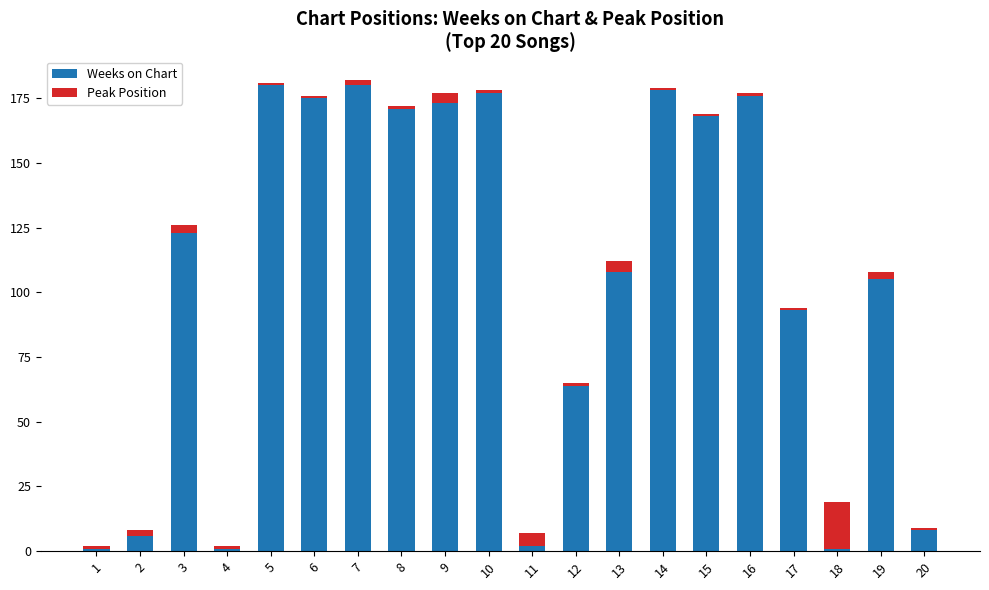

At which label is Weeks on Chart closest to 90?

17